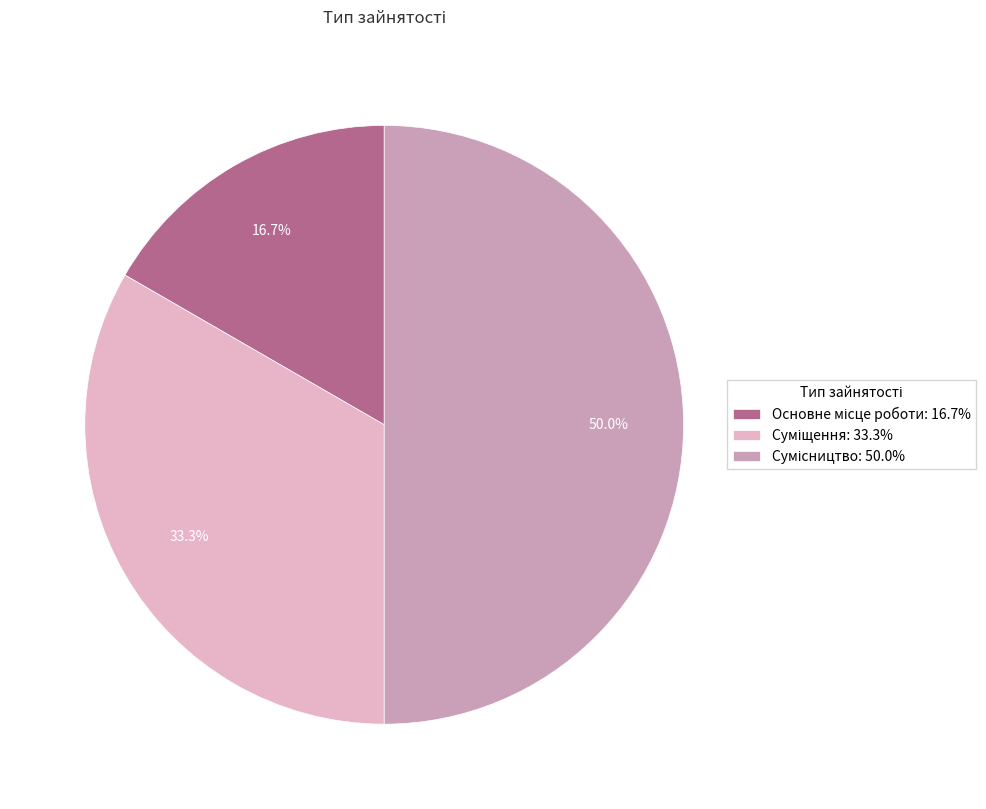

Does Сумісництво account for over 50% of the chart?

No